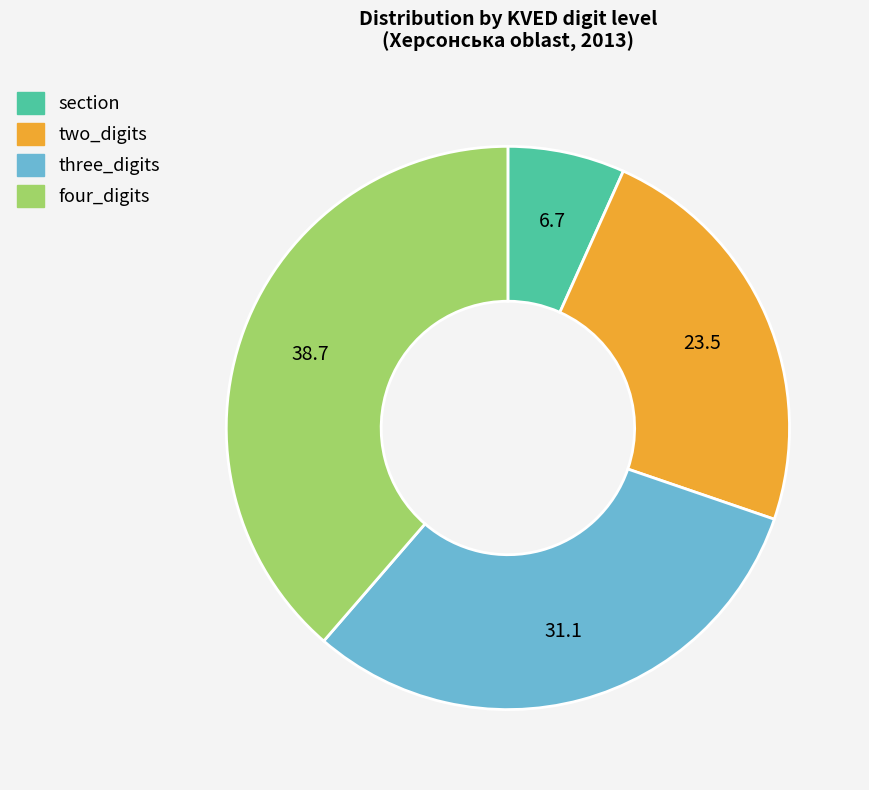

Between section and four_digits, which is larger?

four_digits